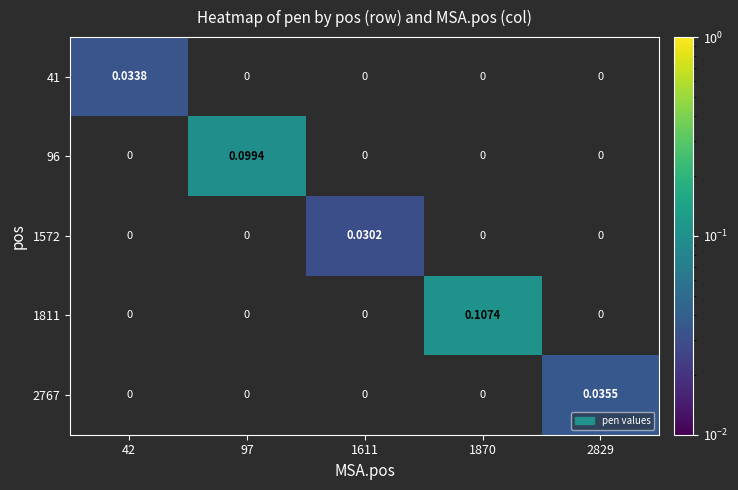

Is the value of 41 at 1870 greater than the value of 1811 at 2829?

No